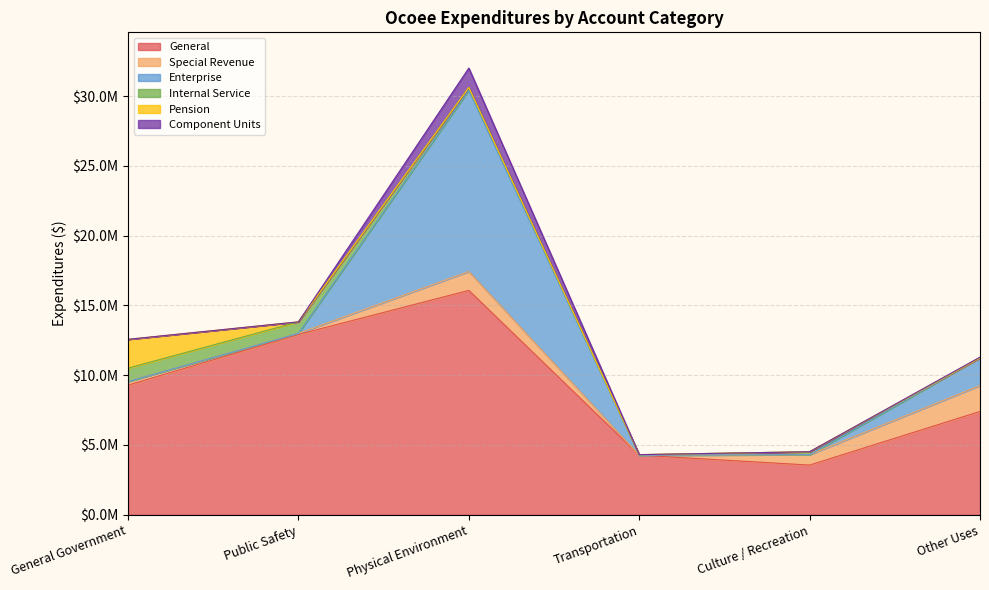

Does the chart display data point markers on the line(s)?

No